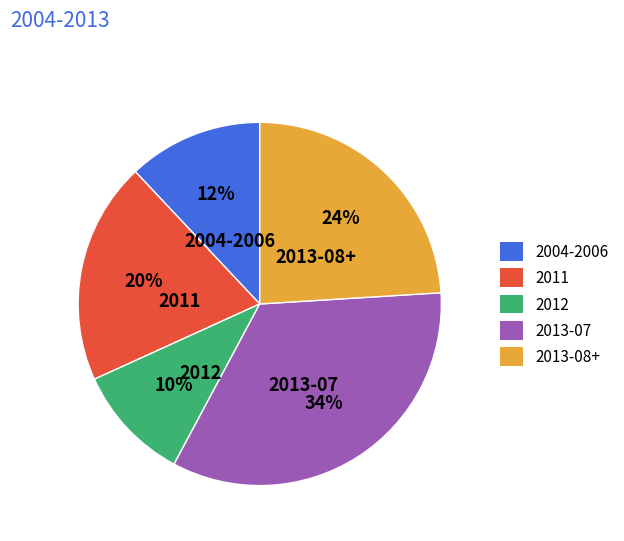

Do 2011 and 2012 together represent more than half of the pie?

No